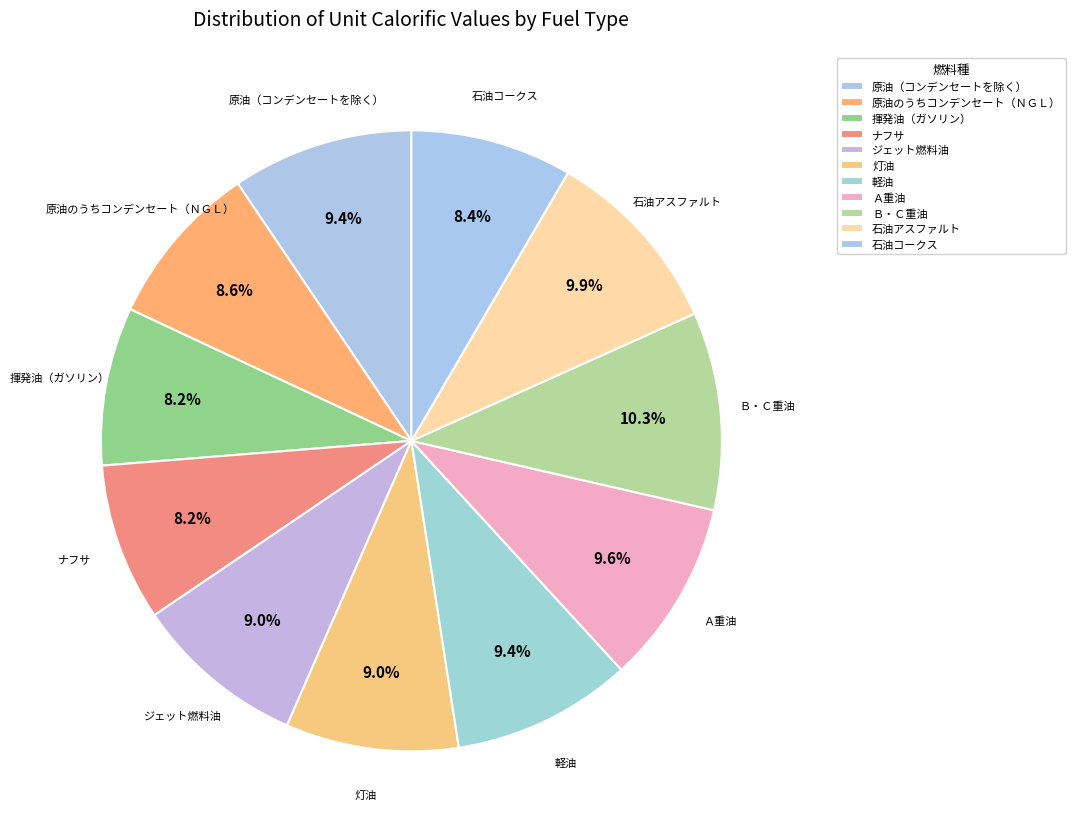

Is there any slice that represents more than half of the pie?

No